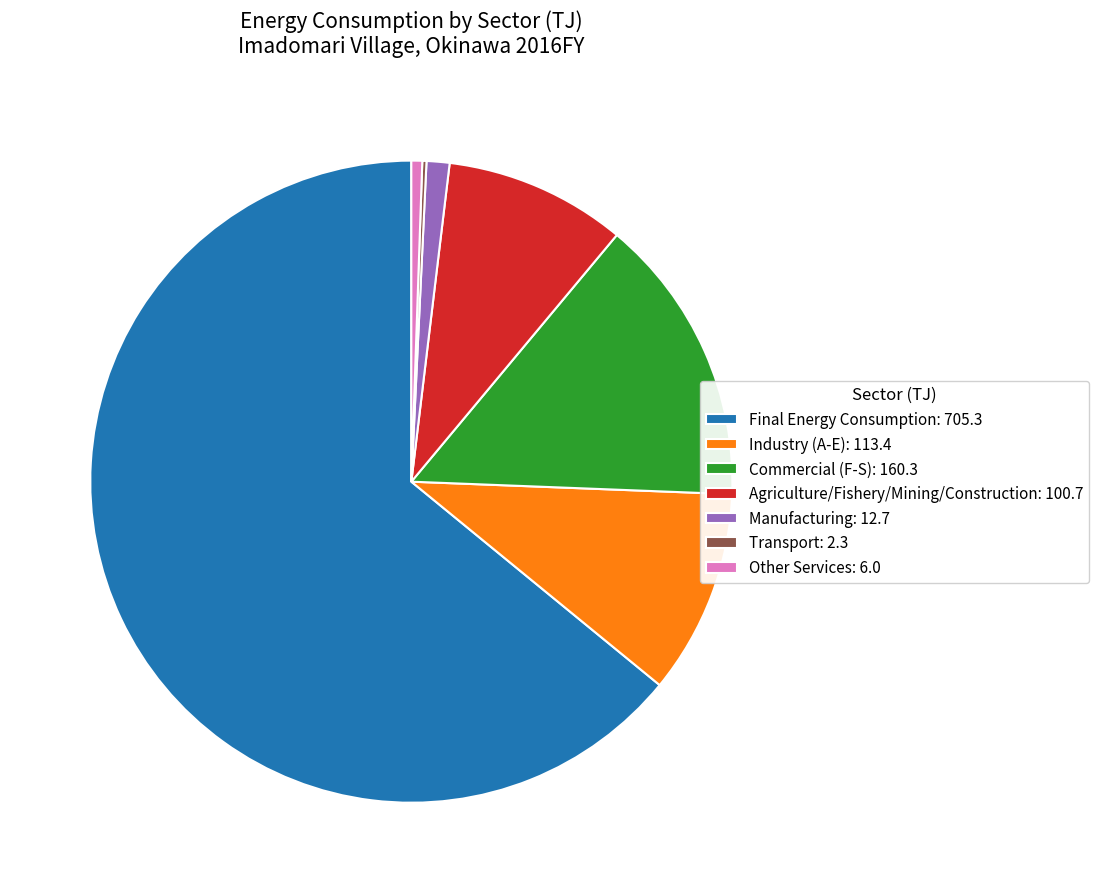

Which has a higher value, Final Energy Consumption: 705.3 or Commercial (F-S): 160.3?

Final Energy Consumption: 705.3